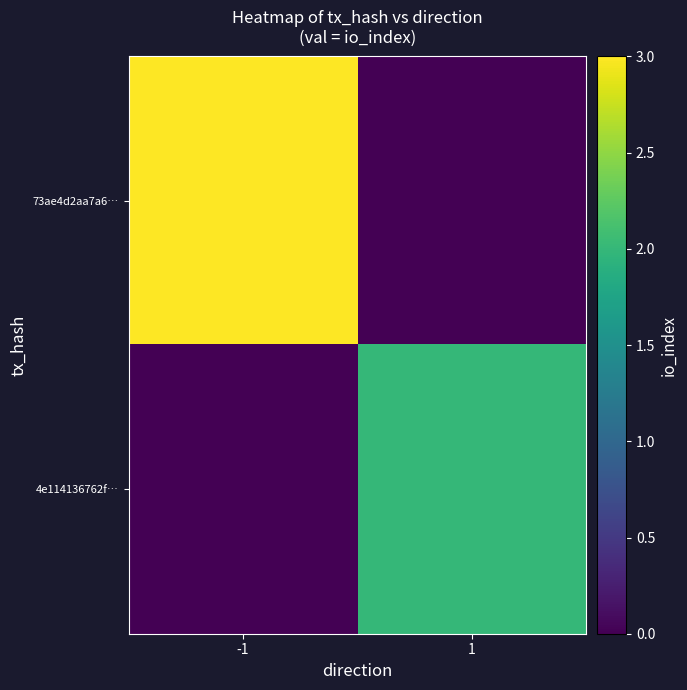

Reading left to right, transcribe all the data shown in this chart.

73ae4d2aa7a6…: -1=3	1=0
4e114136762f…: -1=0	1=2